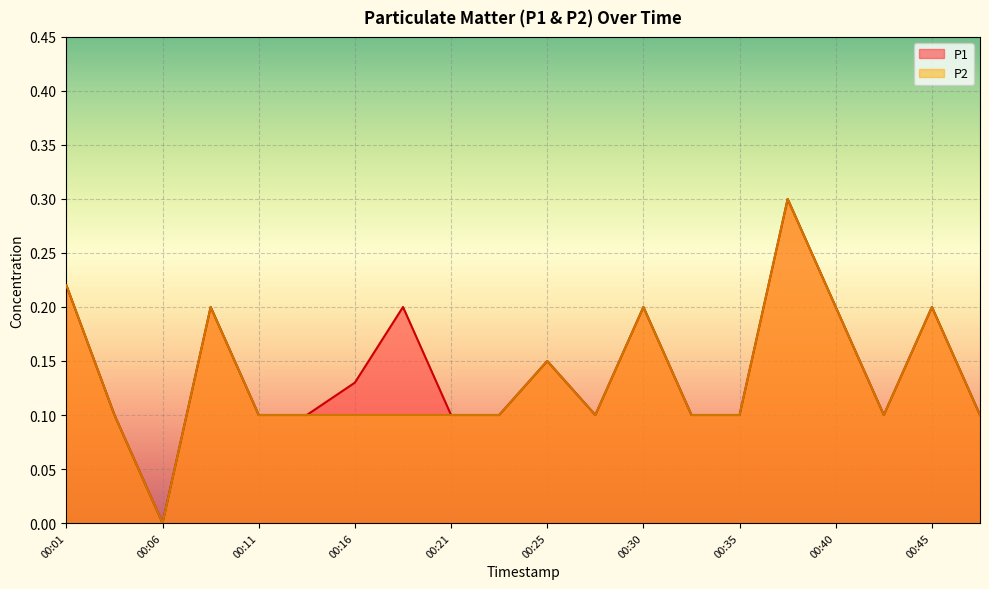

In P1, how many points are lower than both neighbors (excluding endpoints)?

3